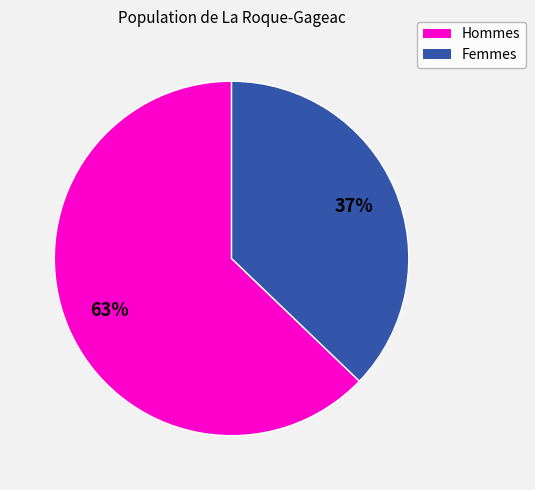

To the nearest percent, what is the average slice percentage?

50%